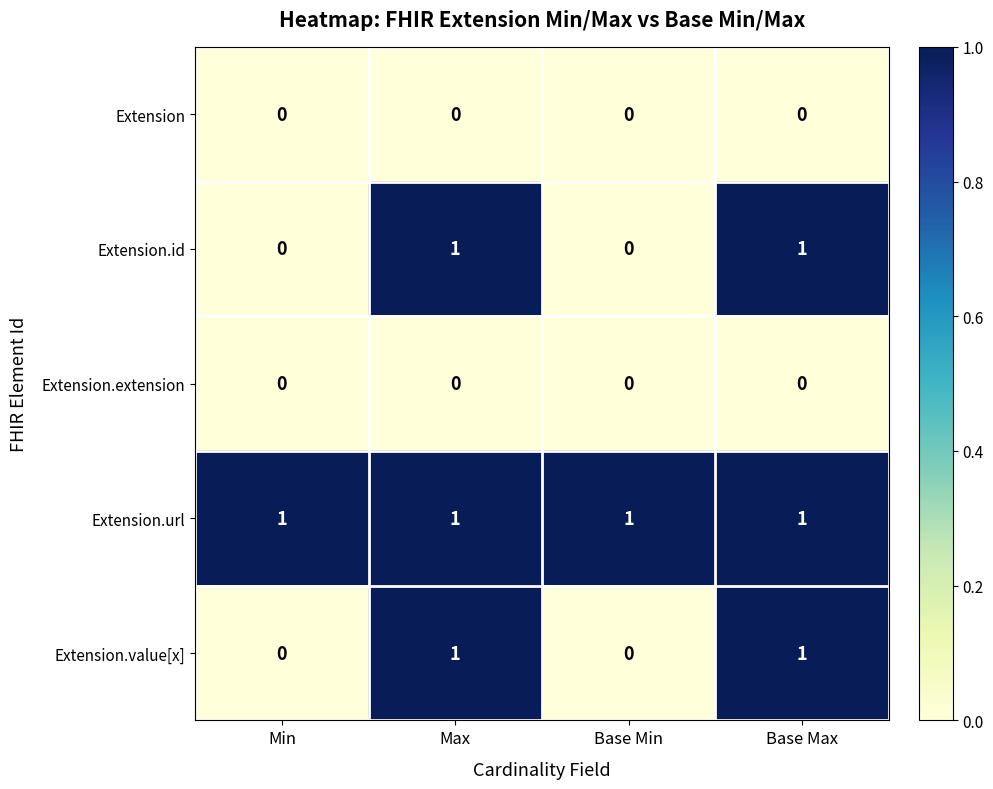

Which series has the largest total across all categories?

Extension.url